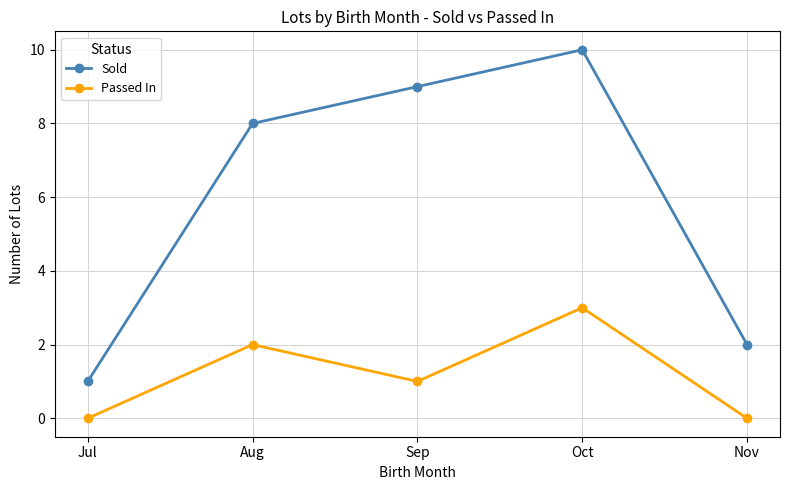

At which label does Passed In first exceed 1?

Aug